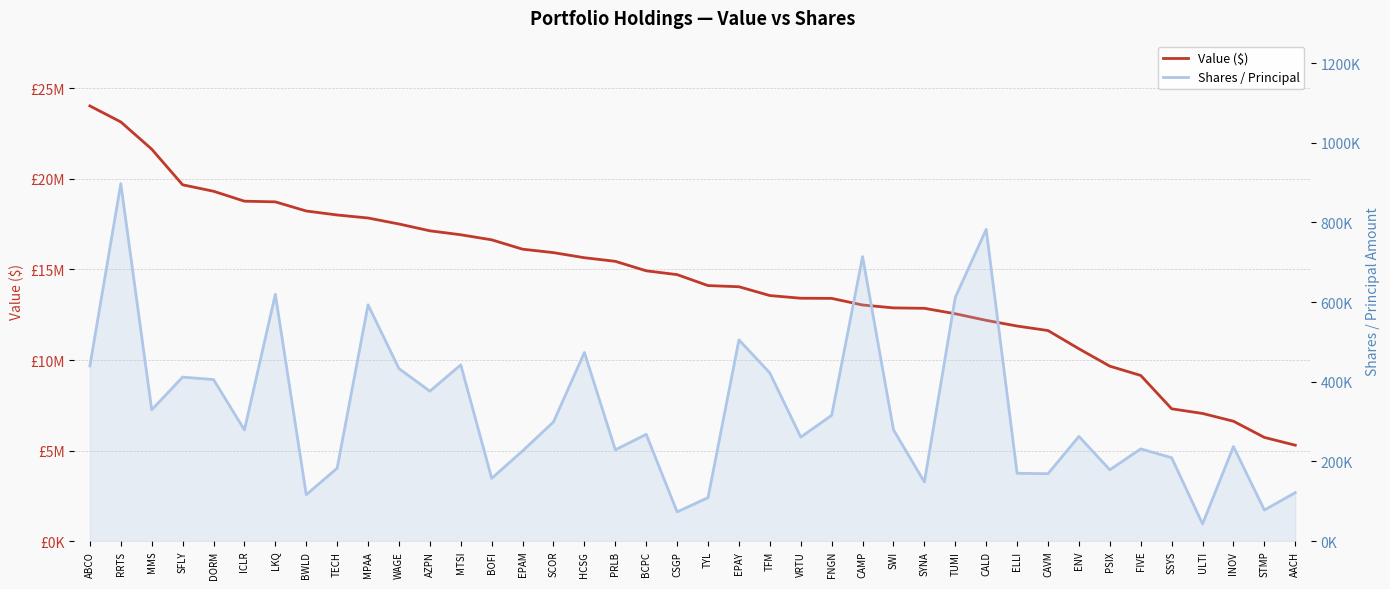

Between MMS and SCOR, which series saw the biggest shift?

Value ($)